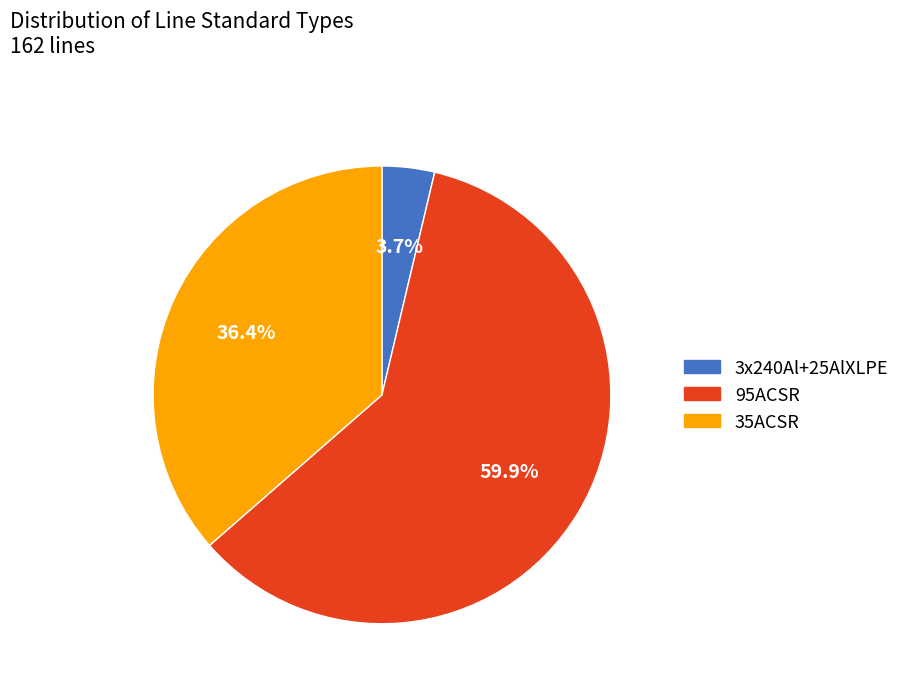

To the nearest percent, what percentage of the pie is 3x240Al+25AlXLPE?

4%